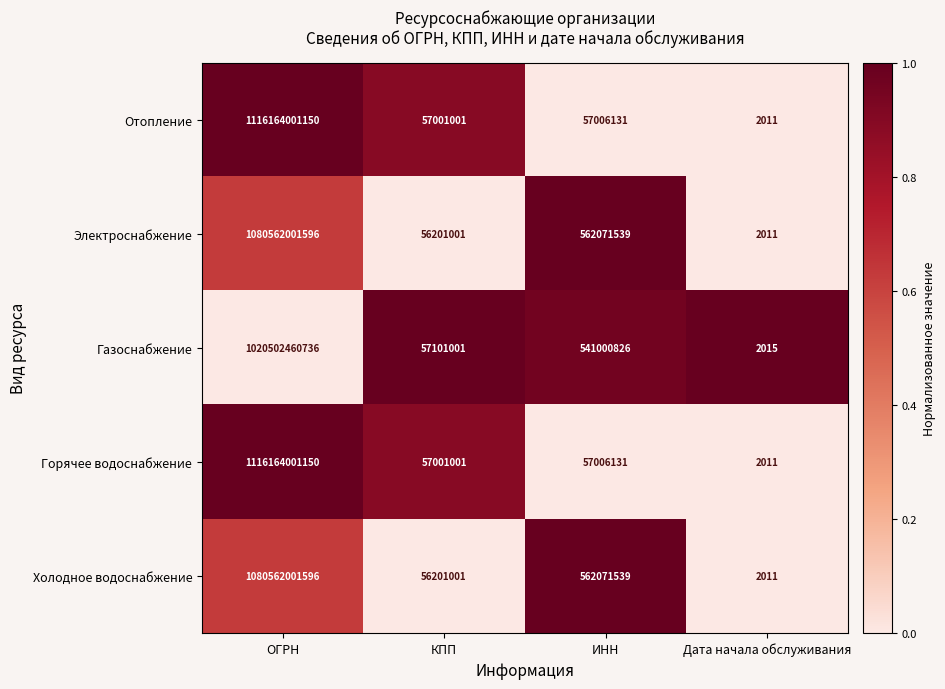

What is the approximate value of Горячее водоснабжение at ИНН, to the nearest 10?

57006130